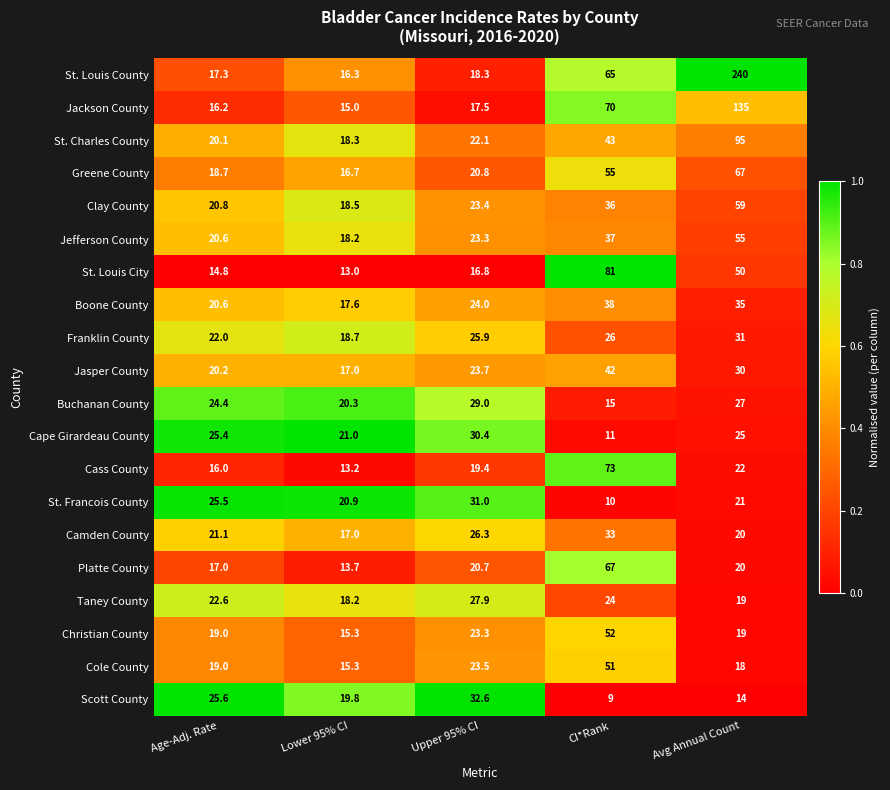

The value of Cape Girardeau County at Avg Annual Count is 25.0. True or false?

True